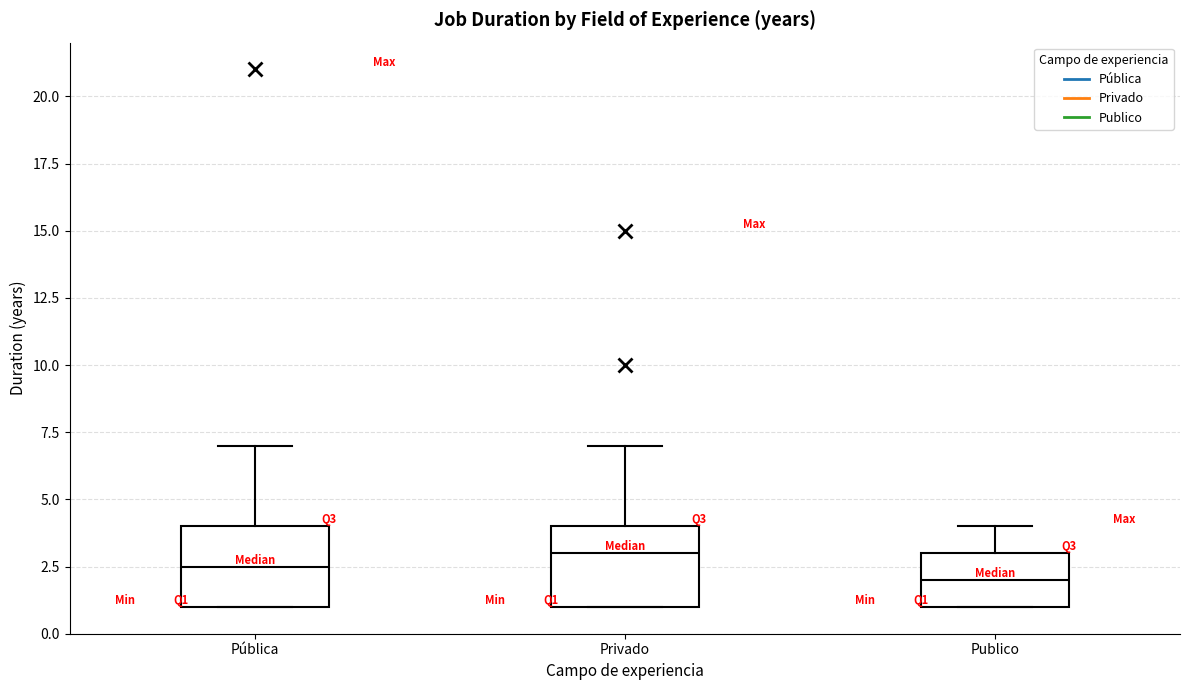

Reading left to right, transcribe this box plot: for each box, give where its median line is, the range the box spans, and where its two whiskers end, as read against the y-axis. The values are not printed on the chart, so give them approximately, as read against the axis.

Pública: median 2.5, box 1.0 to 4.0, whiskers 1.0 to 7.0
Privado: median 3.0, box 1.0 to 4.0, whiskers 1.0 to 7.0
Publico: median 2.0, box 1.0 to 3.0, whiskers 1.0 to 4.0